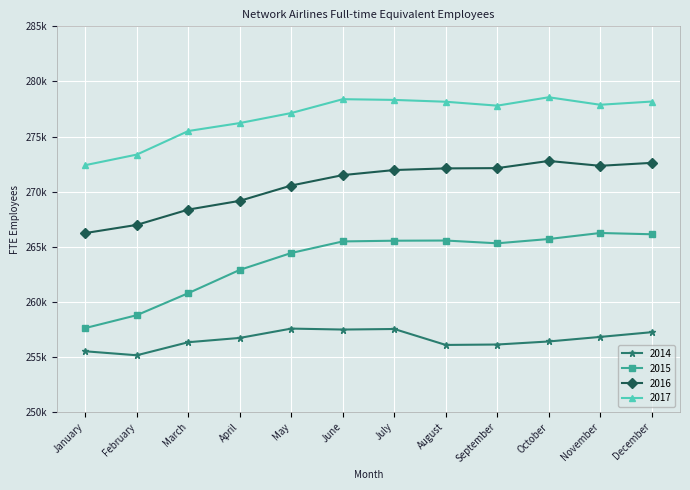

True or false: 2015 has a value of 415897 at August.

False